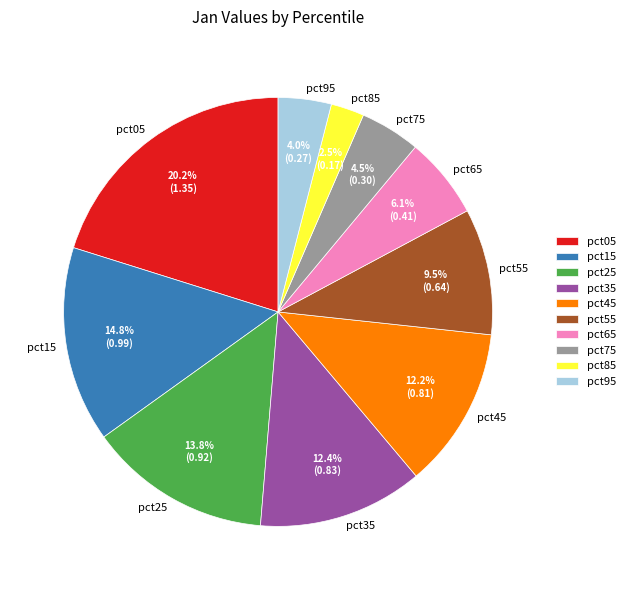

Is there a majority slice in this chart?

No